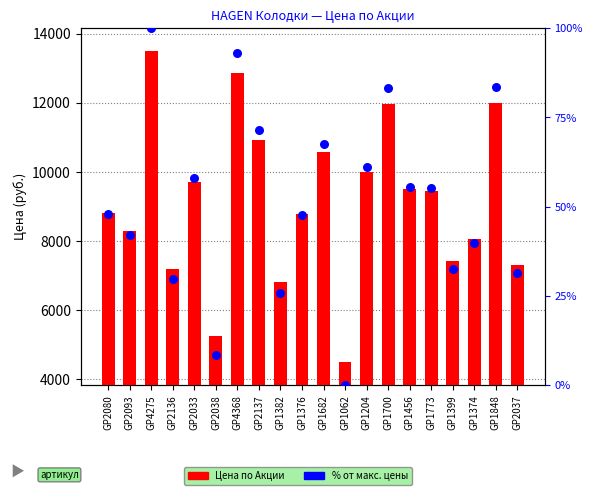

Which series reaches the maximum Y coordinate?

Цена по Акции